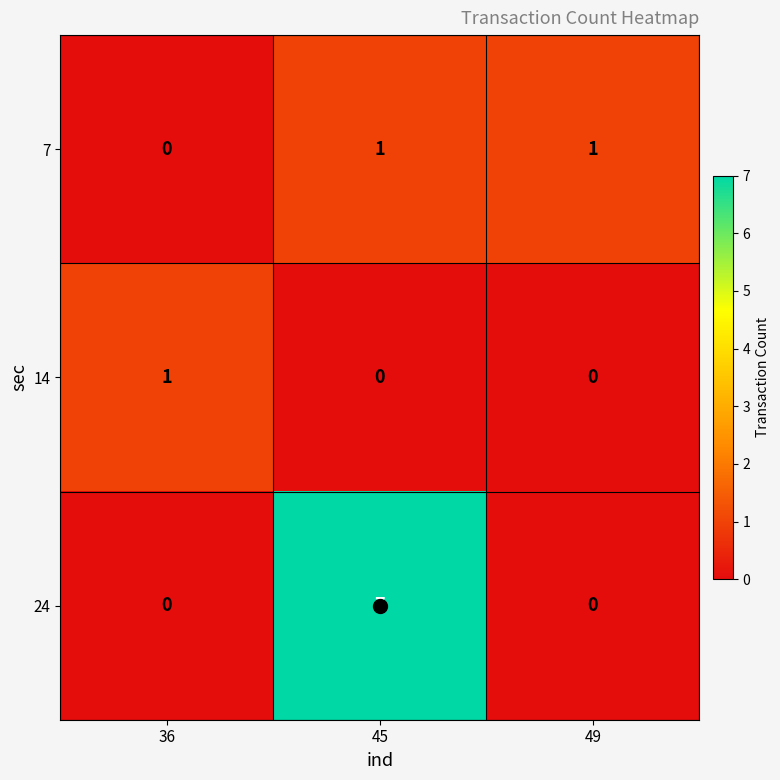

Is it true that 7 equals 0 at 36?

True